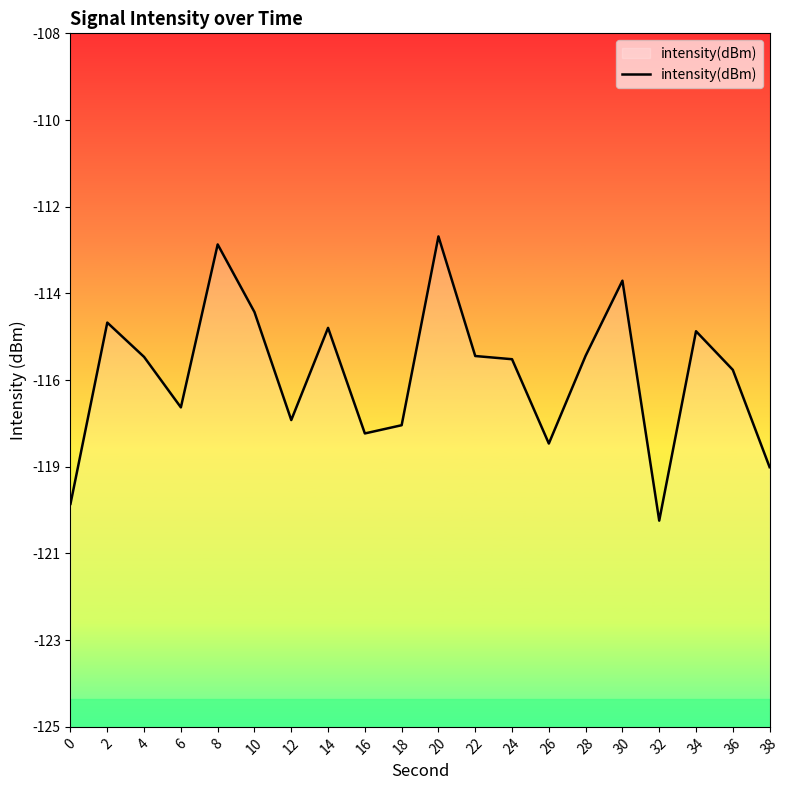

True or false: the data shows -113.2 at 8.

True